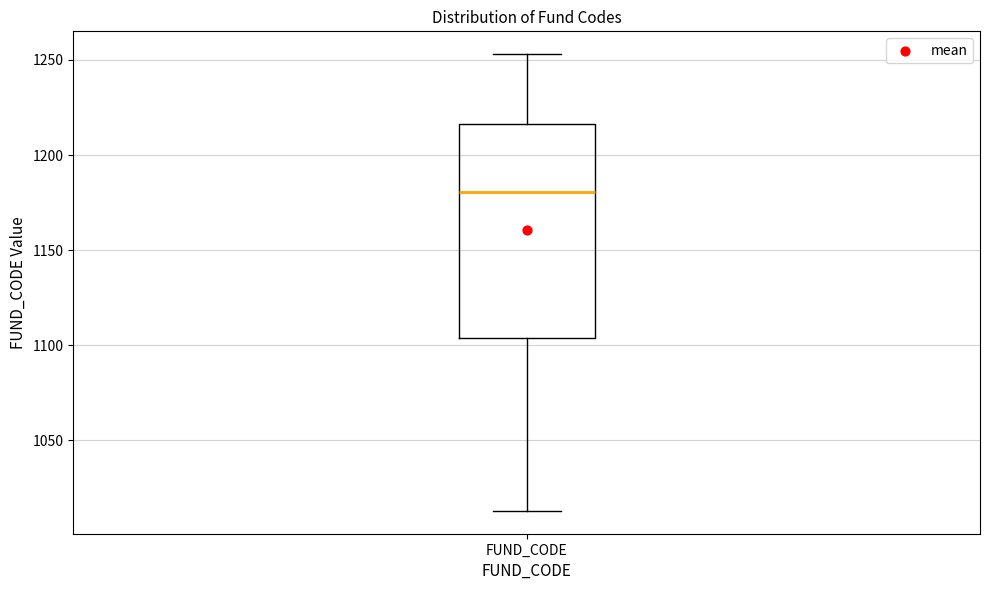

Transcribe this box plot: give where the median line is, the range the box spans, and where the two whiskers end, as read against the y-axis. The values are not printed on the chart, so give them approximately, as read against the axis.

median 1180, box 1105 to 1215, whiskers 1015 to 1255